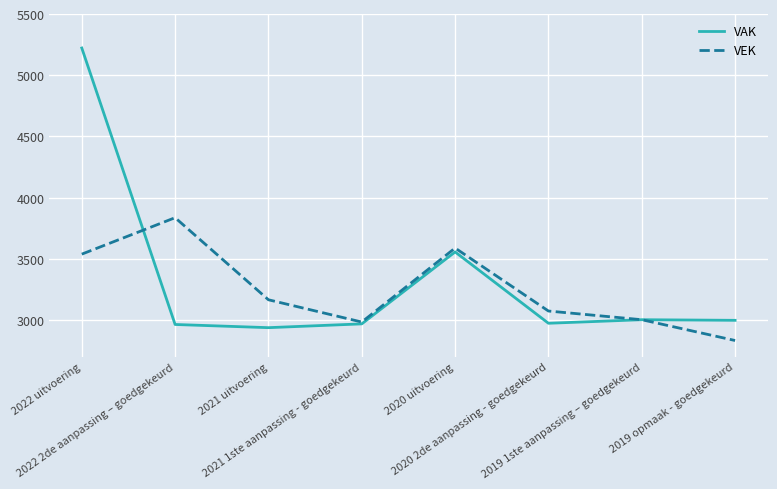

True or false: VAK has a value of 2936 at 2021 uitvoering.

True